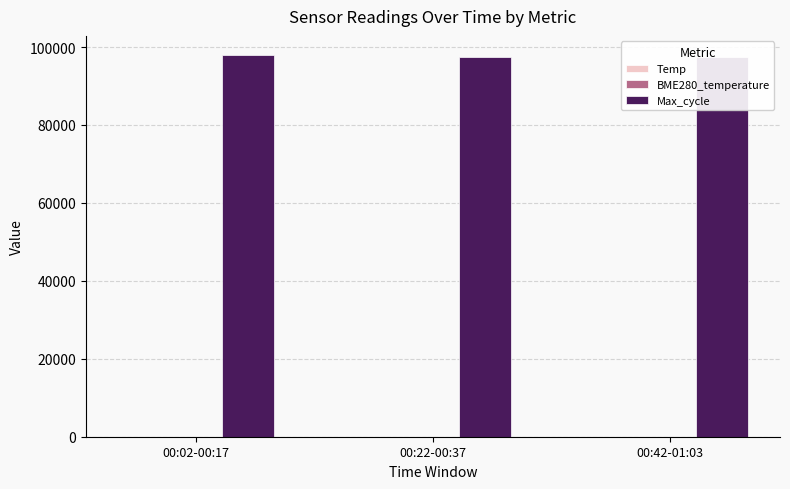

How many values in the Max_cycle series exceed 97493?

1